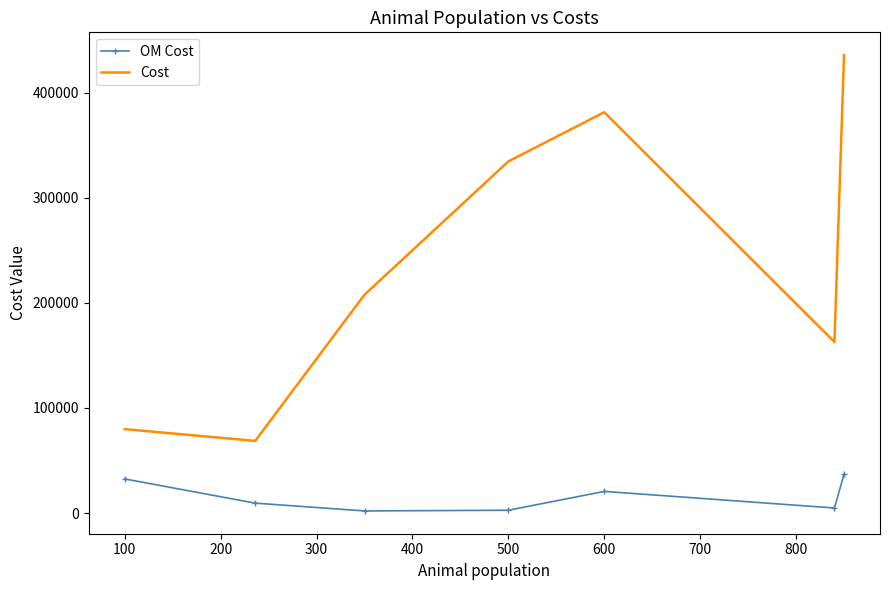

What is the greatest value displayed?

435568